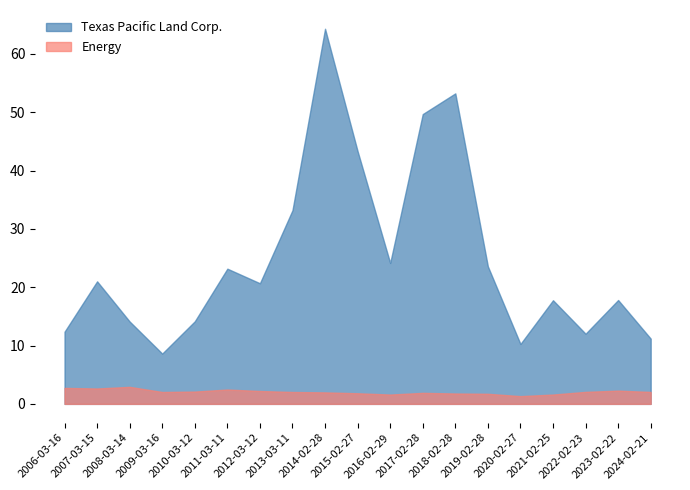

What are all the series names shown in the legend?

Texas Pacific Land Corp., Energy